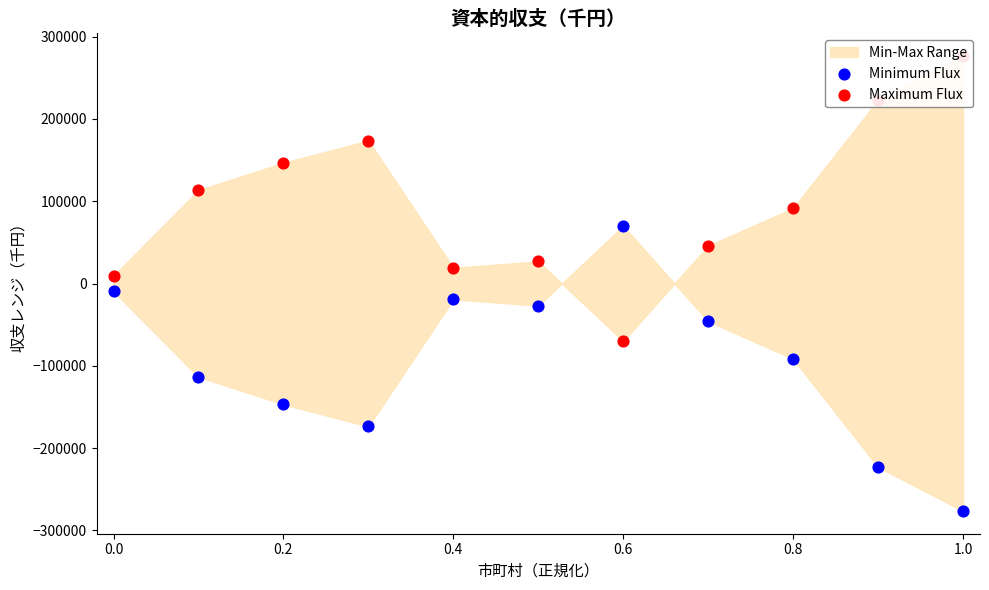

Which series contains the lowest Y value?

Minimum Flux